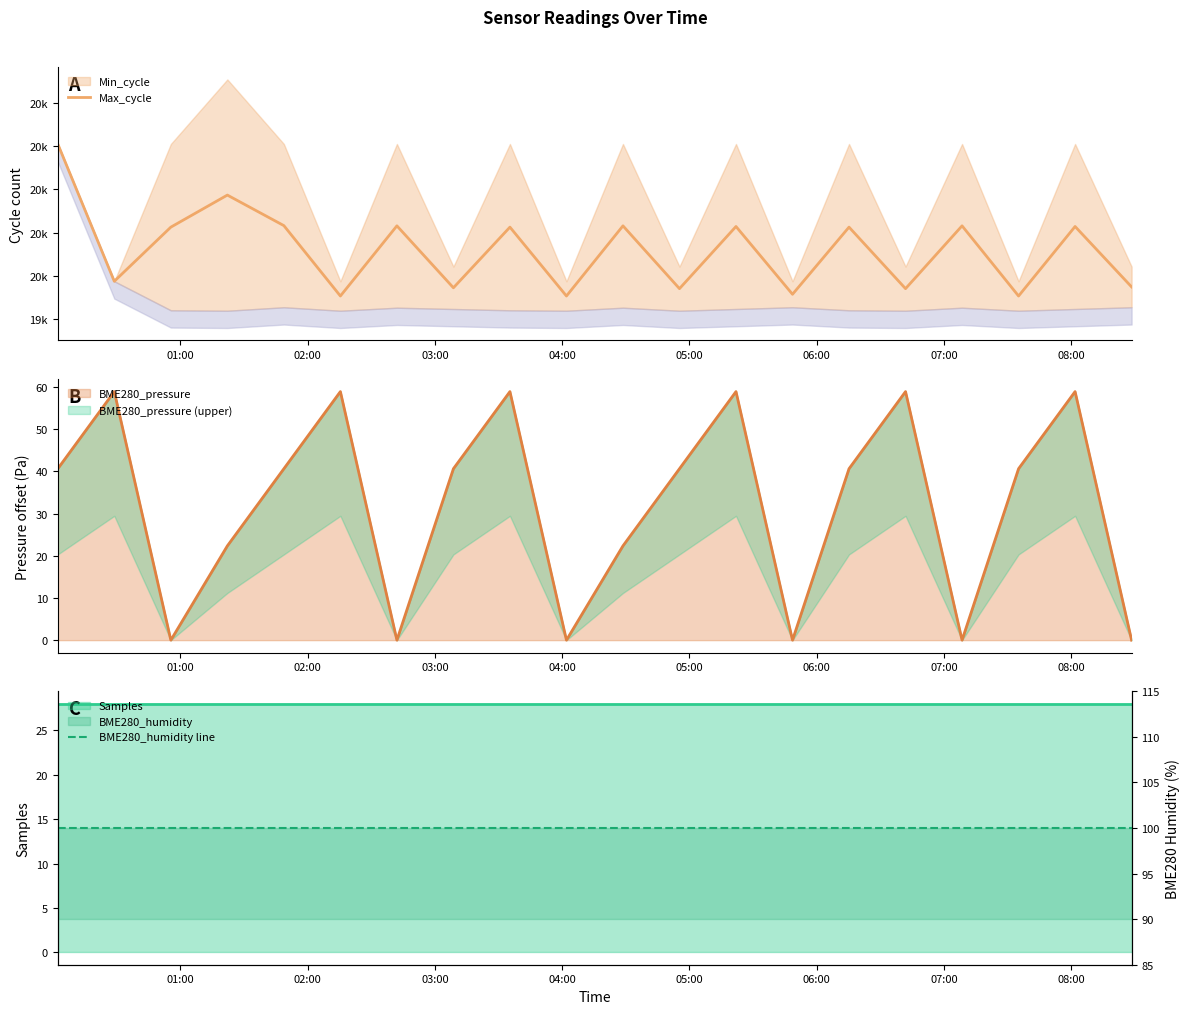

What is the label of the 8th point from the left?

08:00